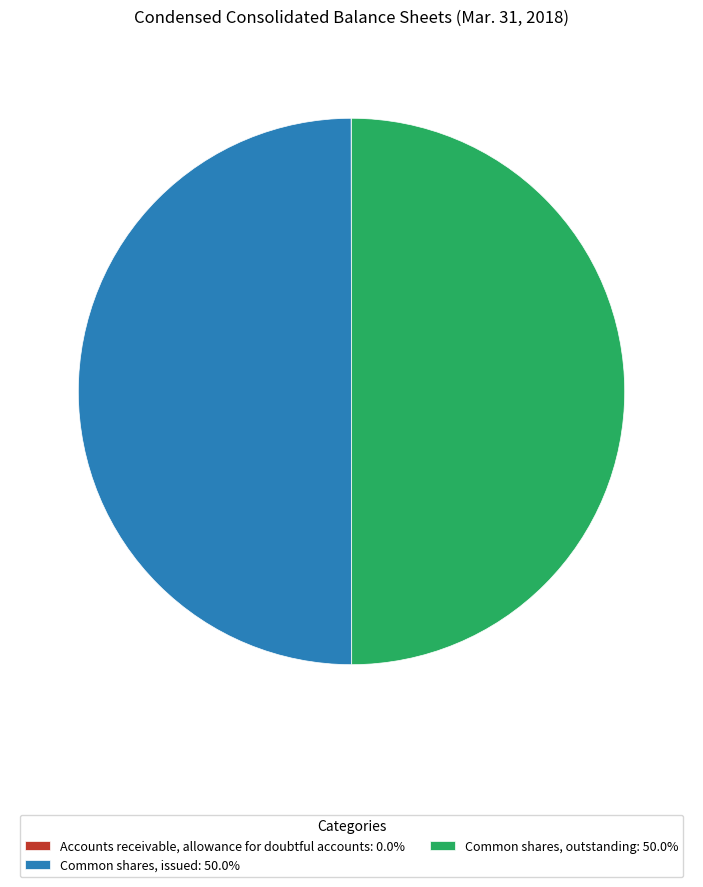

What is the ratio of the value at Common shares, issued: 50.0% to the value at Common shares, outstanding: 50.0%?

1.0